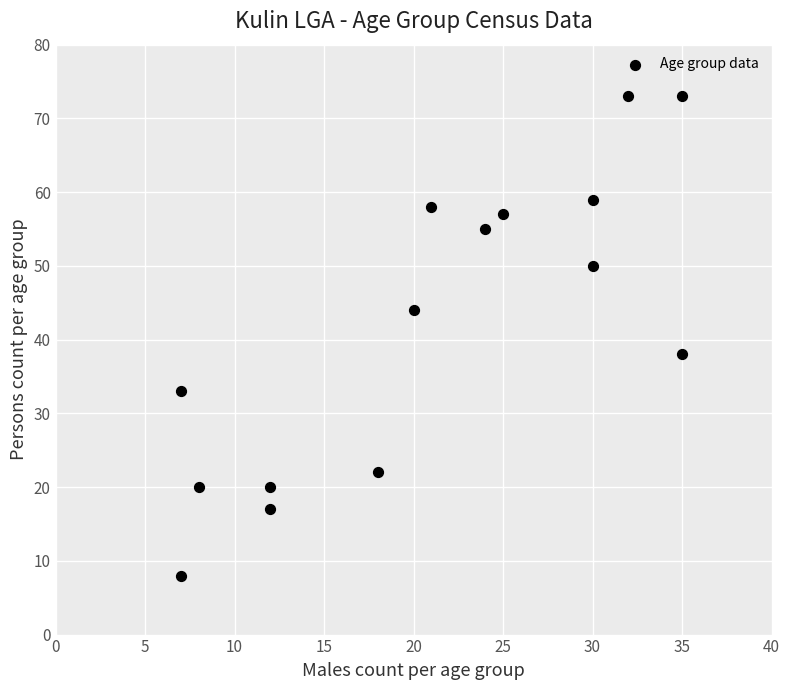

What is the range of X values (max minus min)?

28